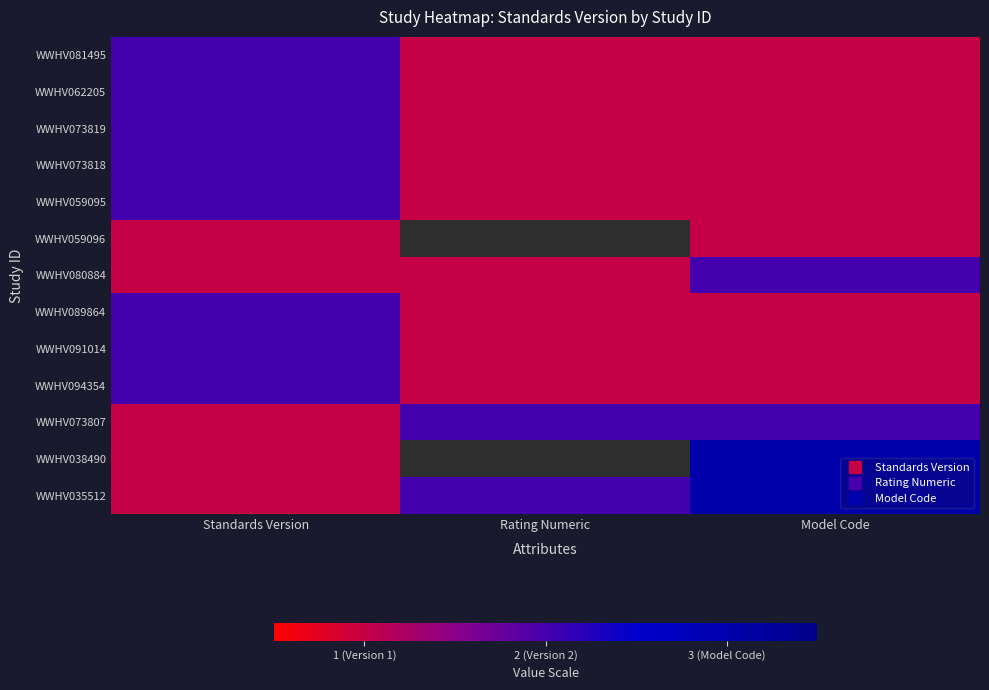

Which series changed the most between Rating Numeric and Model Code?

WWHV038490